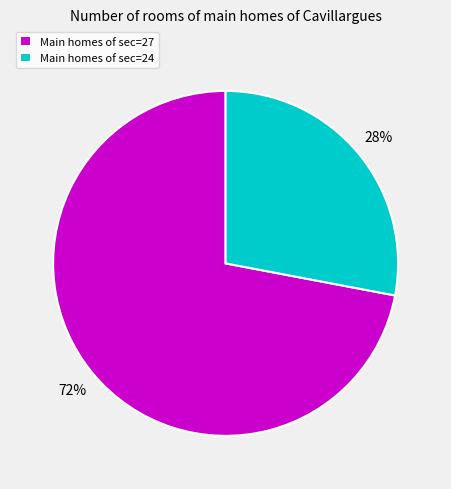

To the nearest percent, what percentage of the pie is Main homes of sec=24?

28%